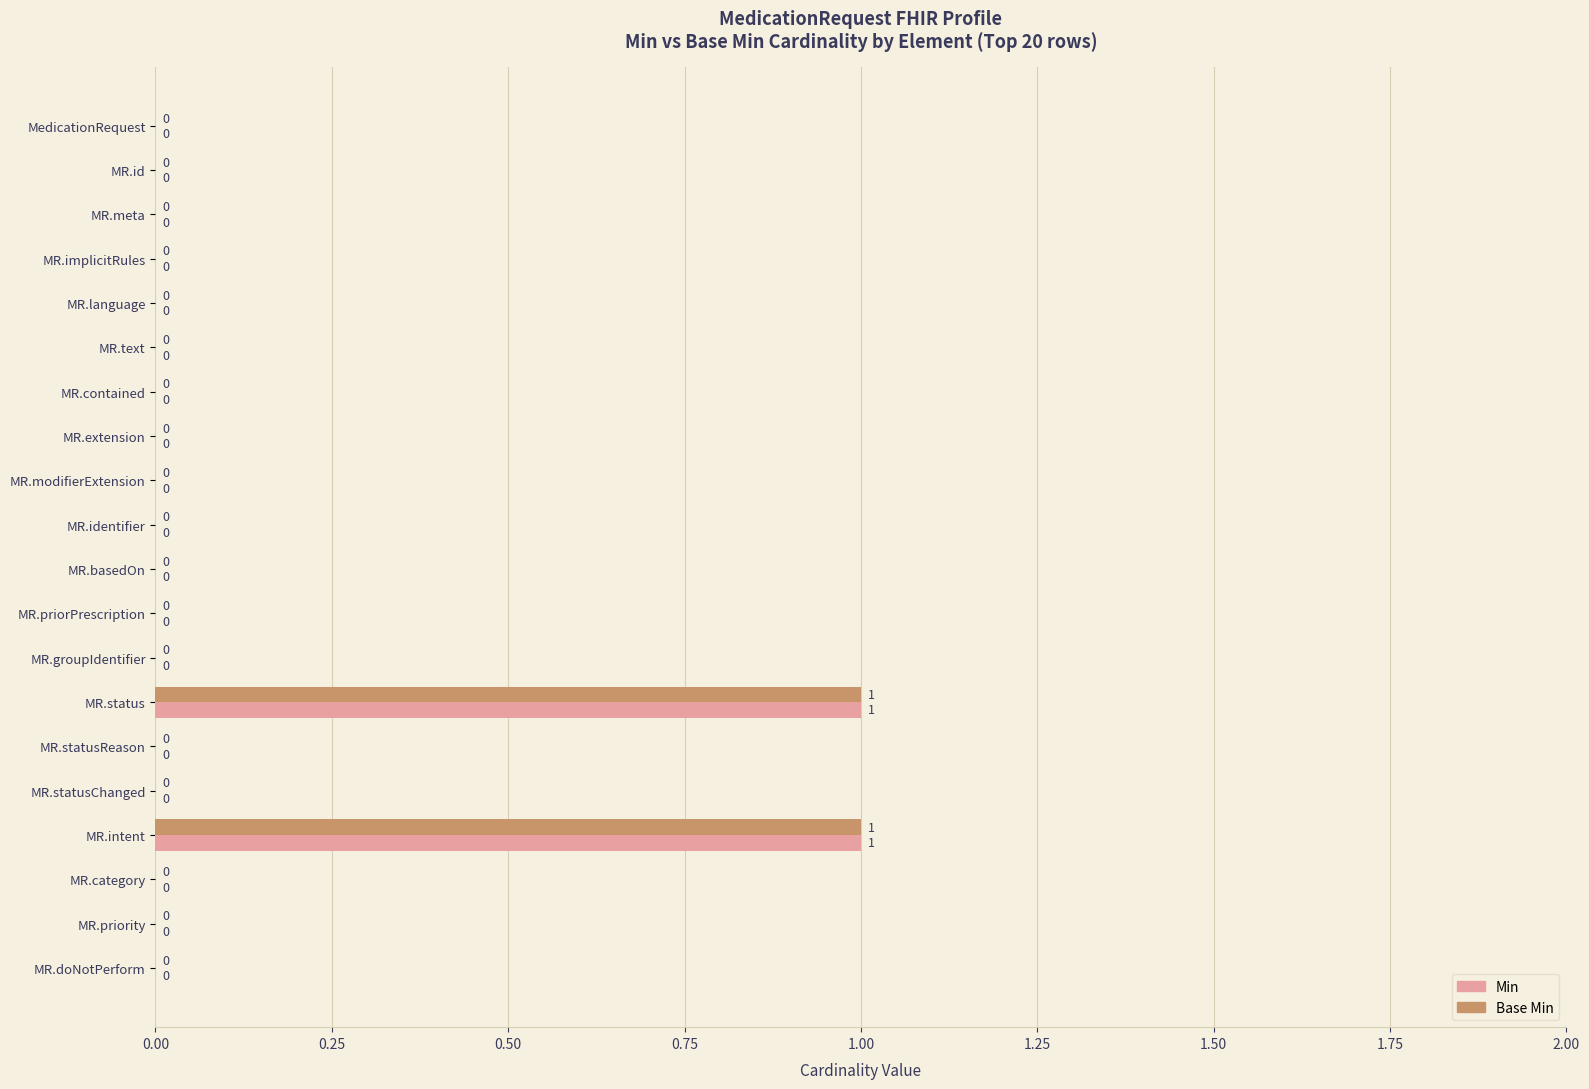

The value of Min at MR.meta is 0. True or false?

True